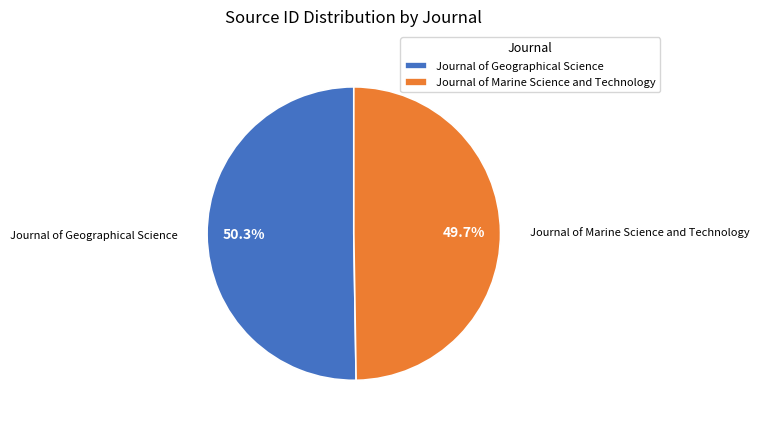

To the nearest percent, what percentage of the pie is Journal of Geographical Science?

50%